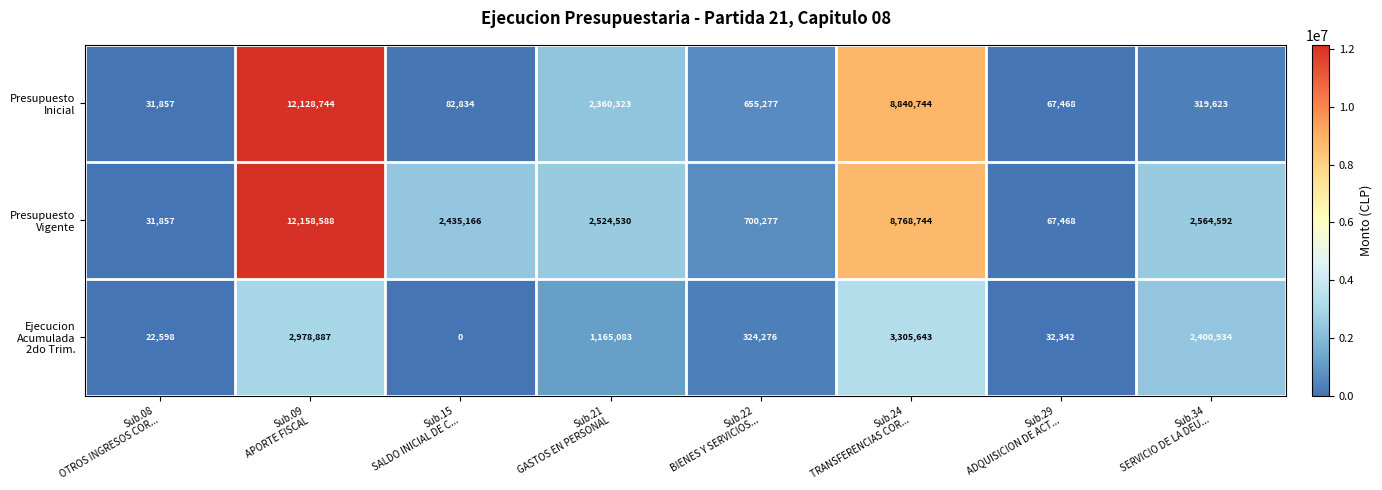

At how many categories does at least one series exceed 50852?

7